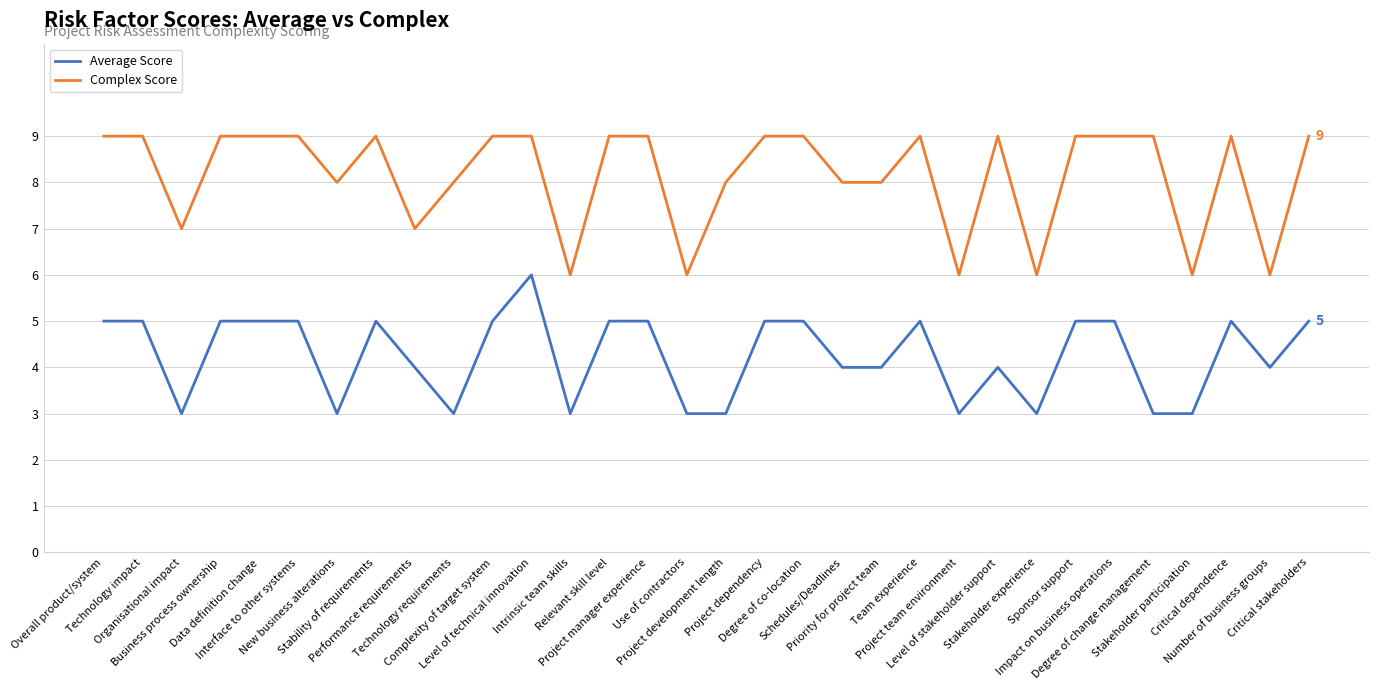

Reading right to left, transcribe all the data shown in this chart.

Average Score: 5	4	5	3	3	5	5	3	4	3	5	4	4	5	5	3	3	5	5	3	6	5	3	4	5	3	5	5	5	3	5	5
Complex Score: 9	6	9	6	9	9	9	6	9	6	9	8	8	9	9	8	6	9	9	6	9	9	8	7	9	8	9	9	9	7	9	9